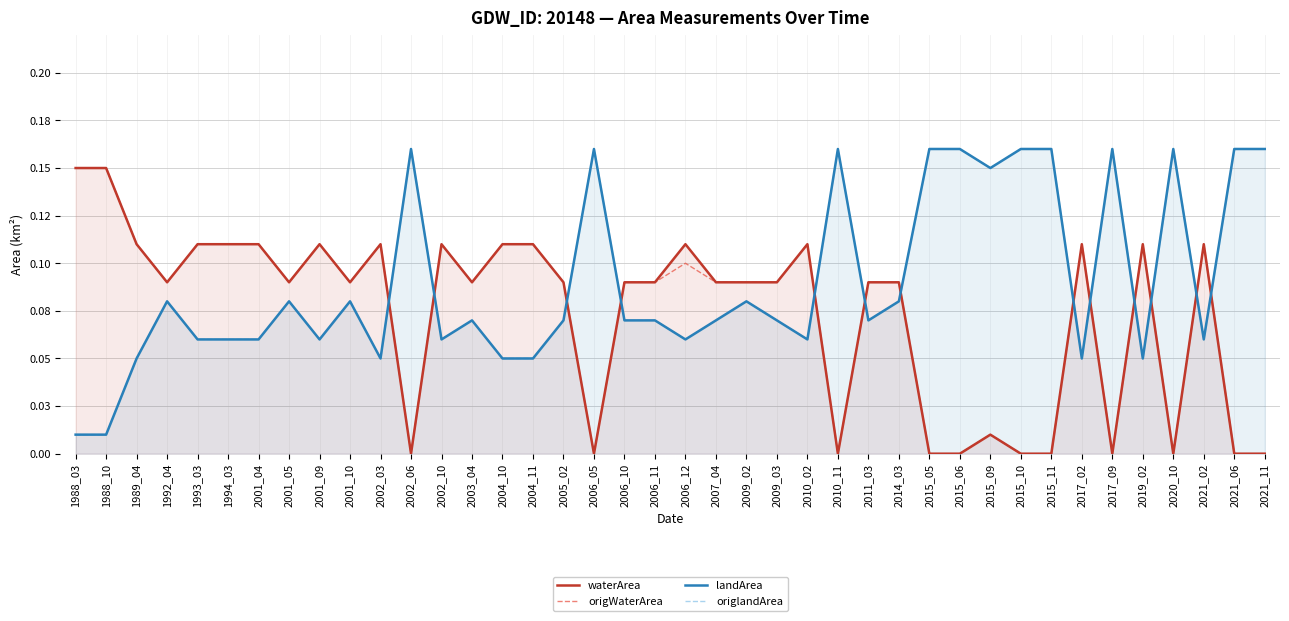

Between which two adjacent categories do origlandArea and waterArea first intersect?

2002_03 and 2002_06